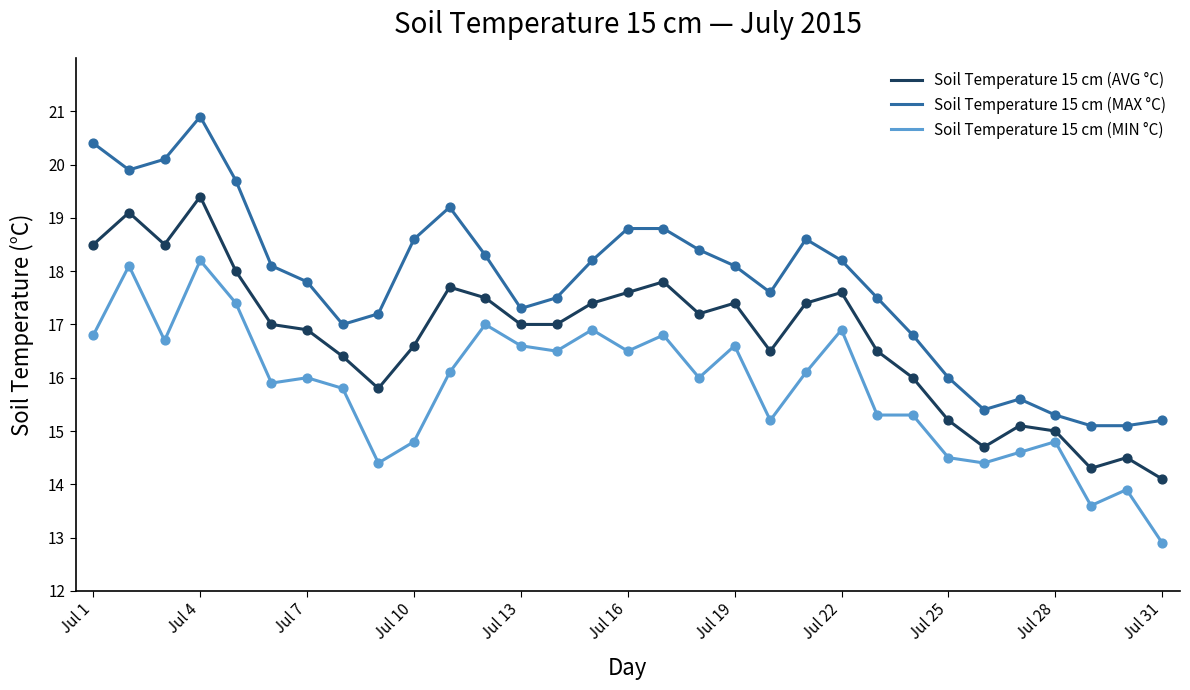

What are all the series names shown in the legend?

Soil Temperature 15 cm (AVG °C), Soil Temperature 15 cm (MAX °C), Soil Temperature 15 cm (MIN °C)